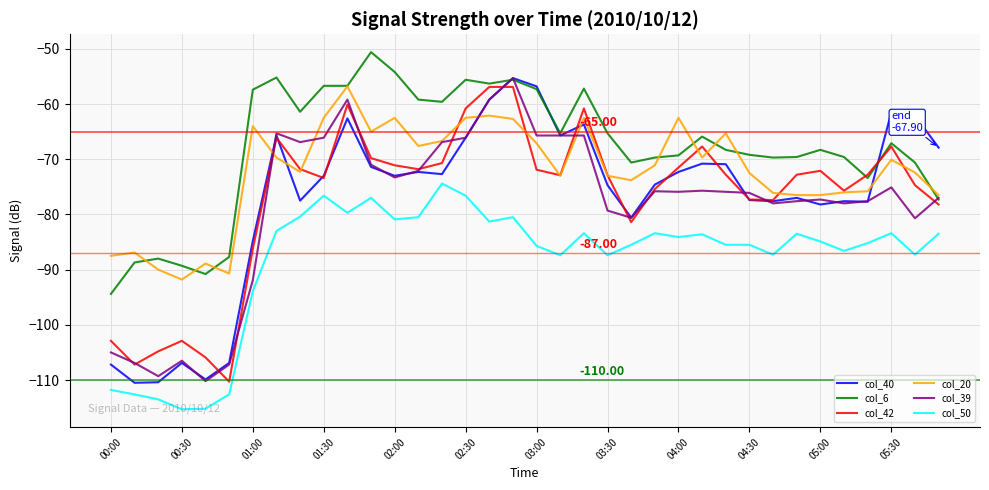

How many lines are shown in the chart?

6